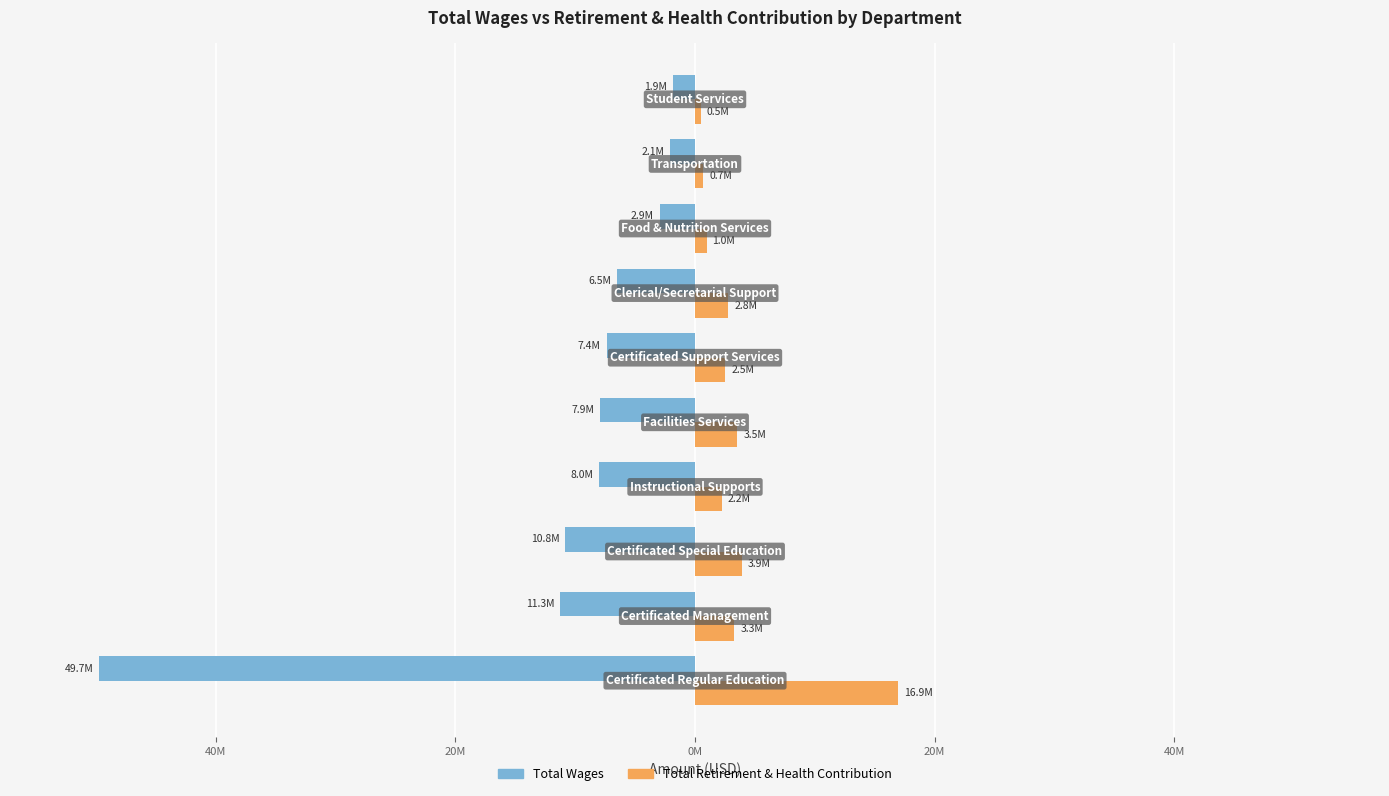

What are all the series names shown in the legend?

Total Wages, Total Retirement & Health Contribution